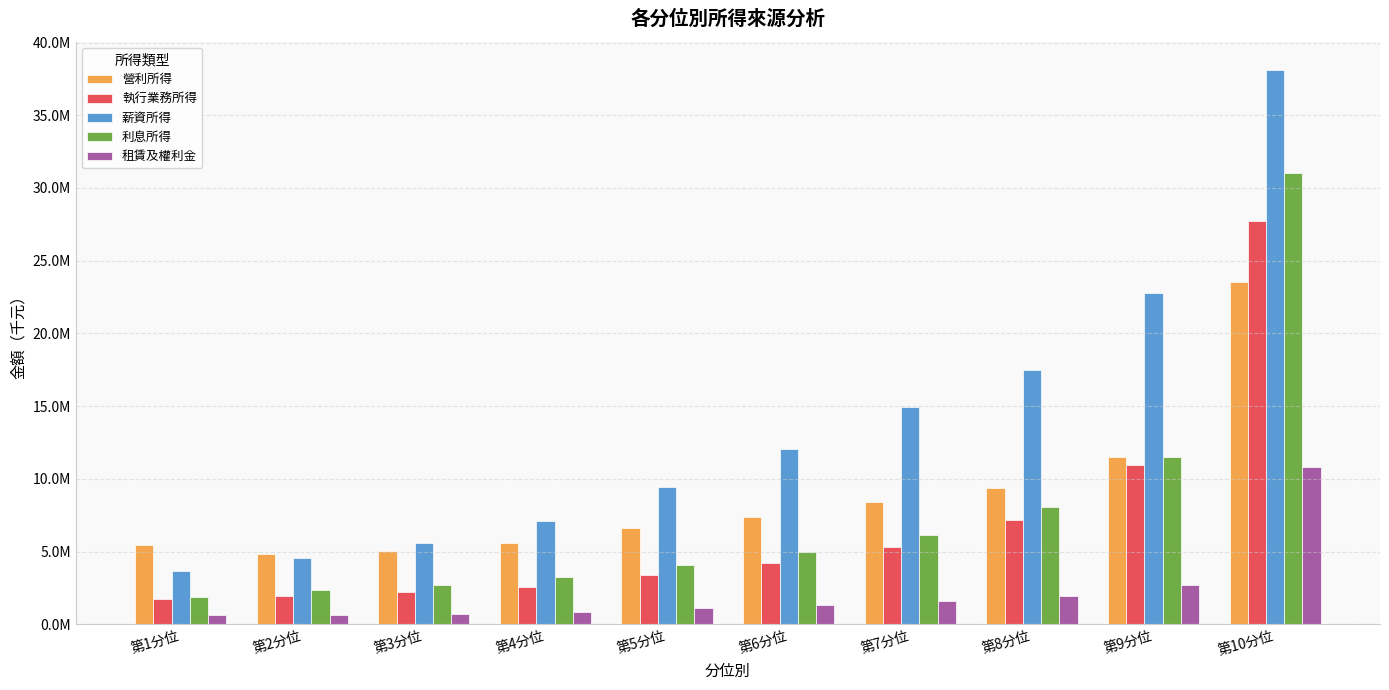

Does the chart contain any negative values?

No